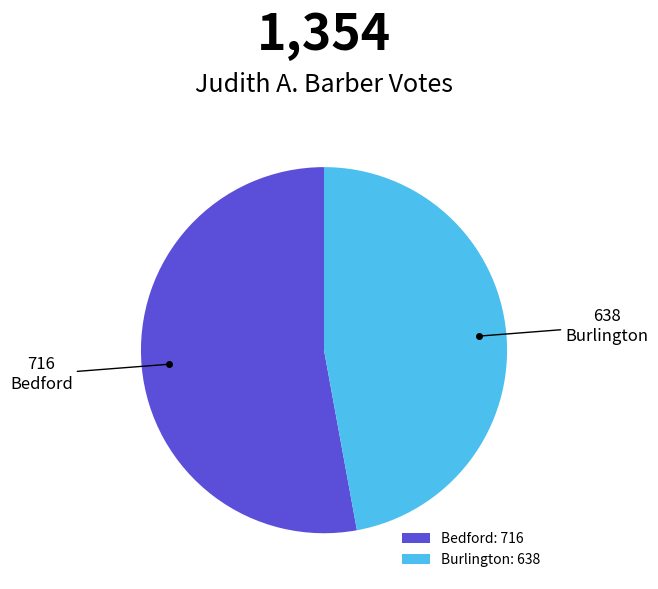

Between Bedford and Burlington, which is larger?

Bedford